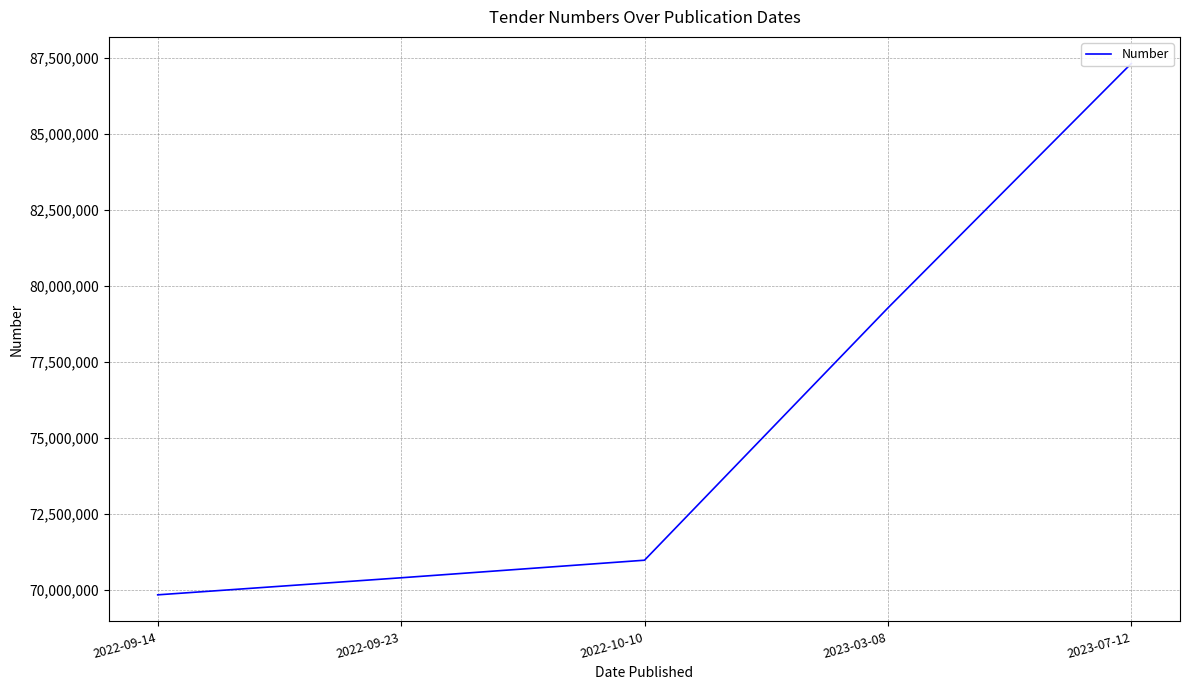

What is the label of the 2nd point from the right?

2023-03-08